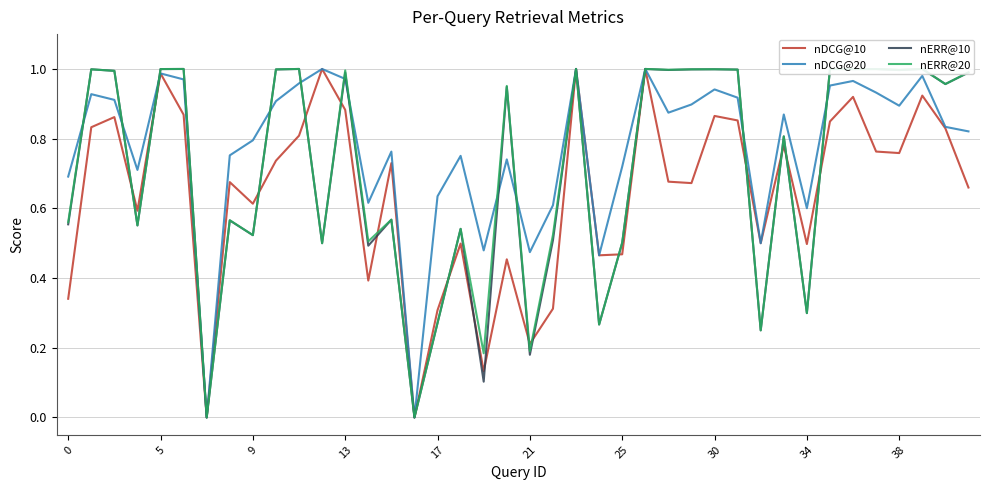

True or false: nDCG@10 has a value of 0.7 at 25.

False